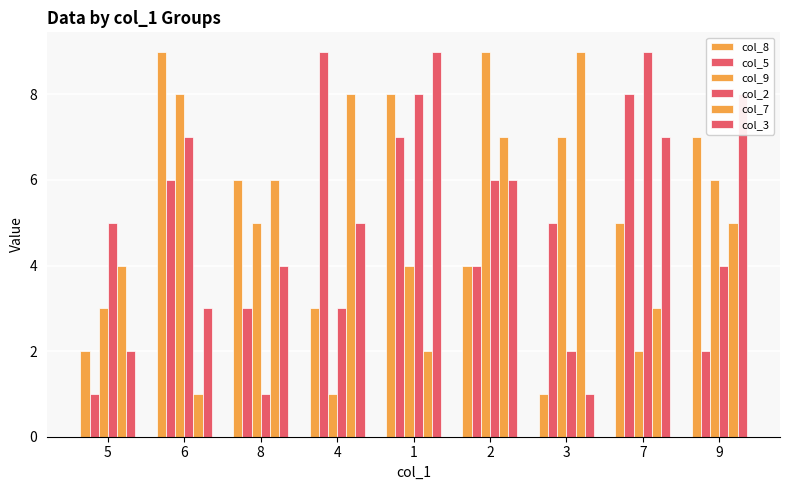

How many values in the col_5 series are below 5?

4